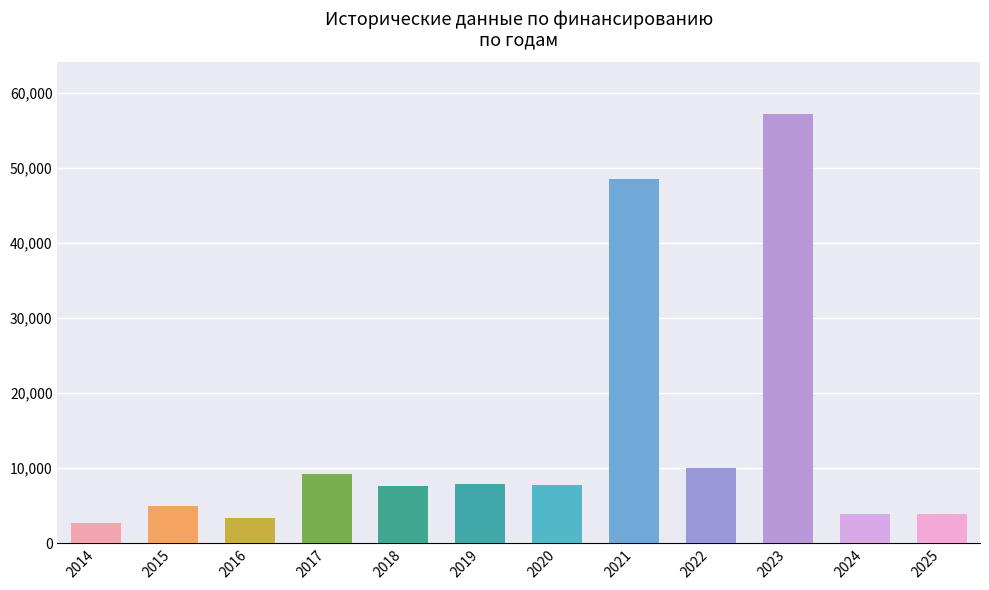

Approximately how many times larger is the value at 2017 compared to 2016?

2.8